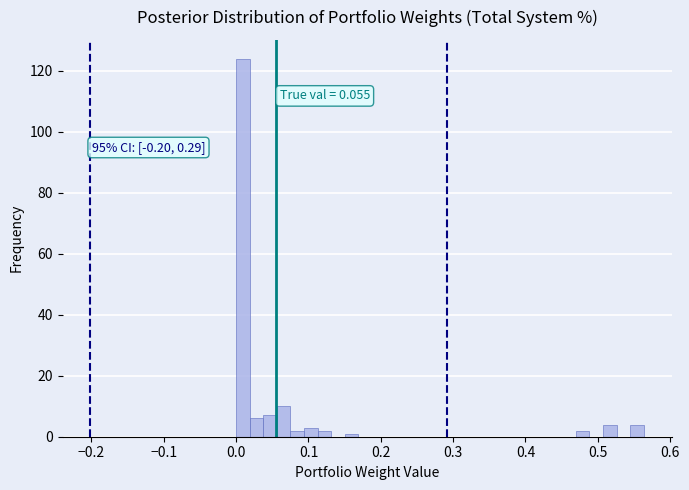

Around what value on the x-axis is the tallest bar? Give the approximate position of its centre, as read against the axis.

0.01